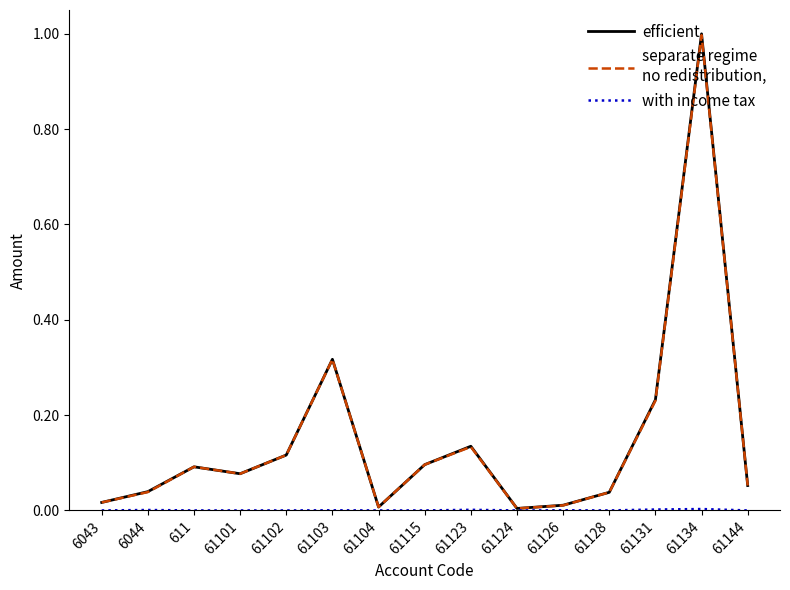

At which category does the chart reach its peak across all series?

61134